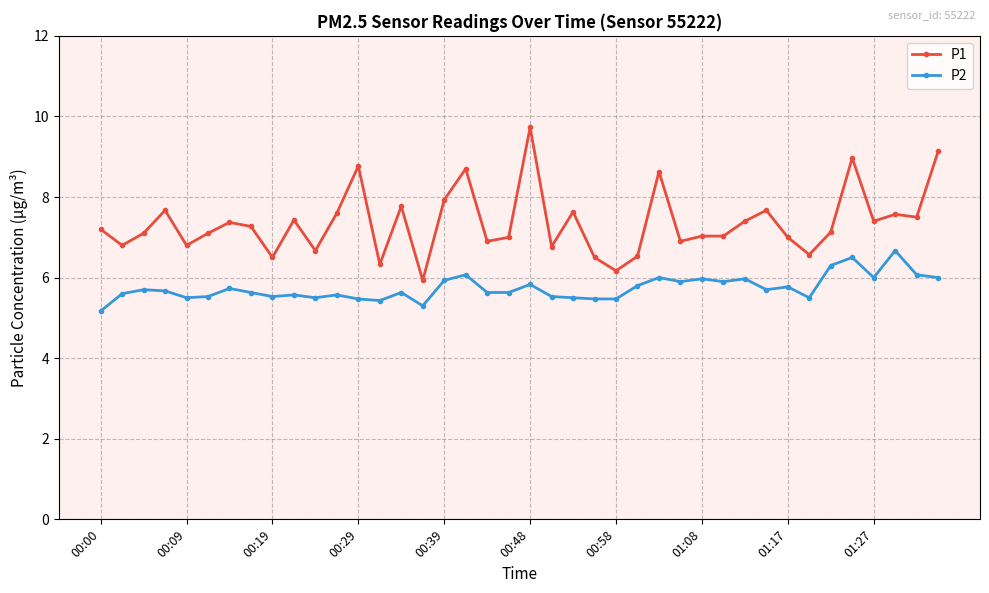

True or false: P2 has more than 2 points higher than both neighbors.

True